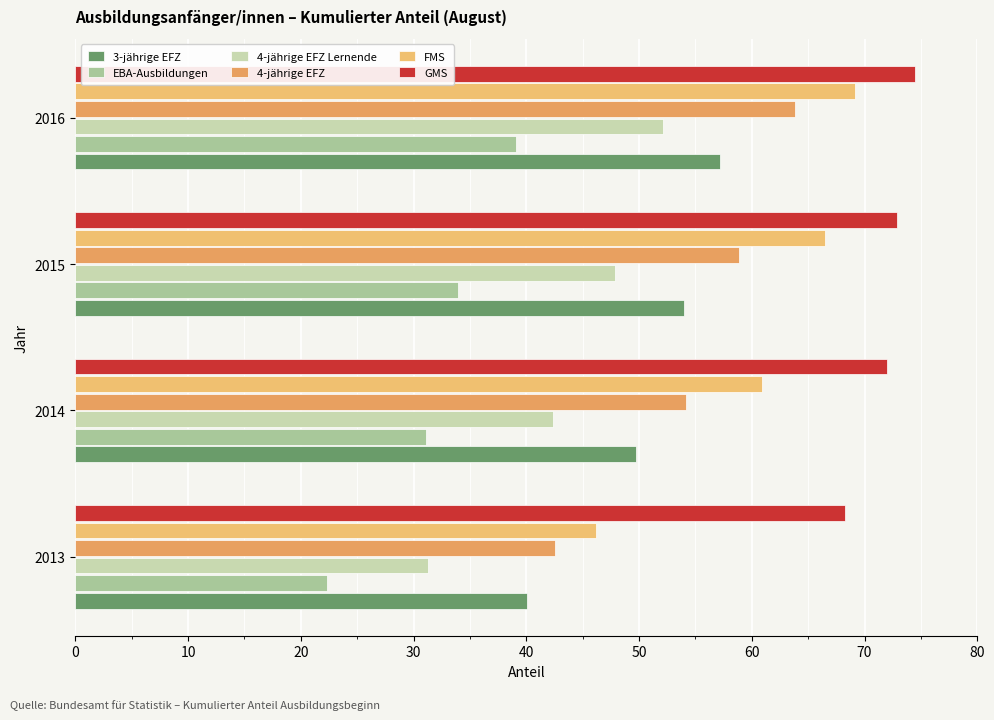

At how many categories does at least one series exceed 72?

2